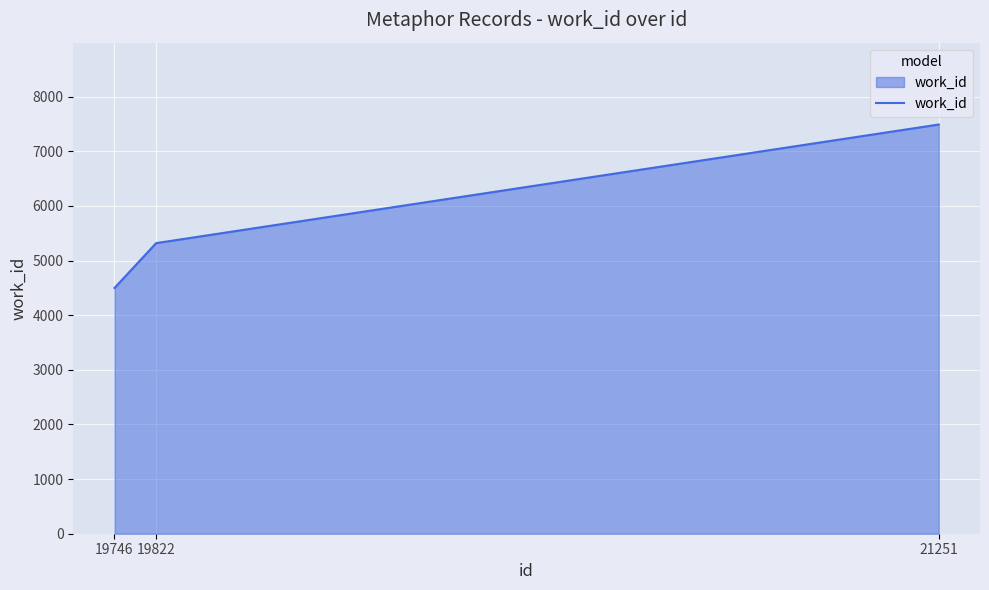

What is the ratio of the value at 21251 to the value at 19746?

1.7